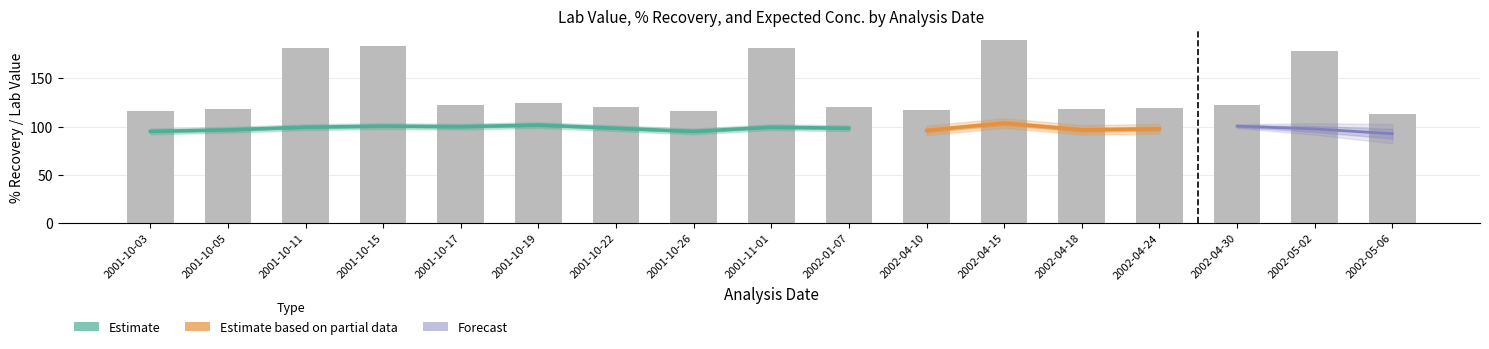

Are the bars horizontal?

No